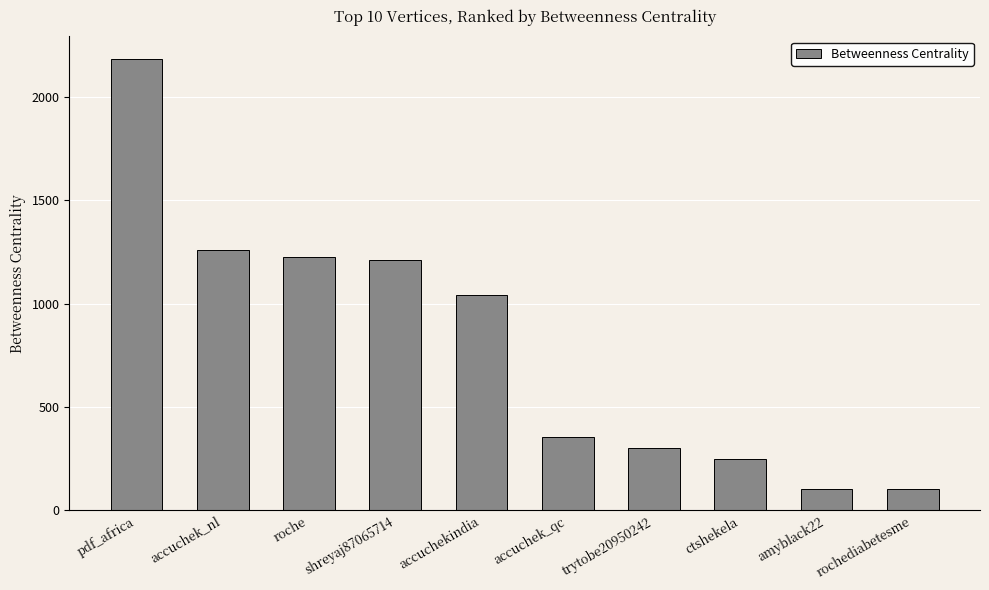

At which category does the chart reach its peak across all series?

pdf_africa